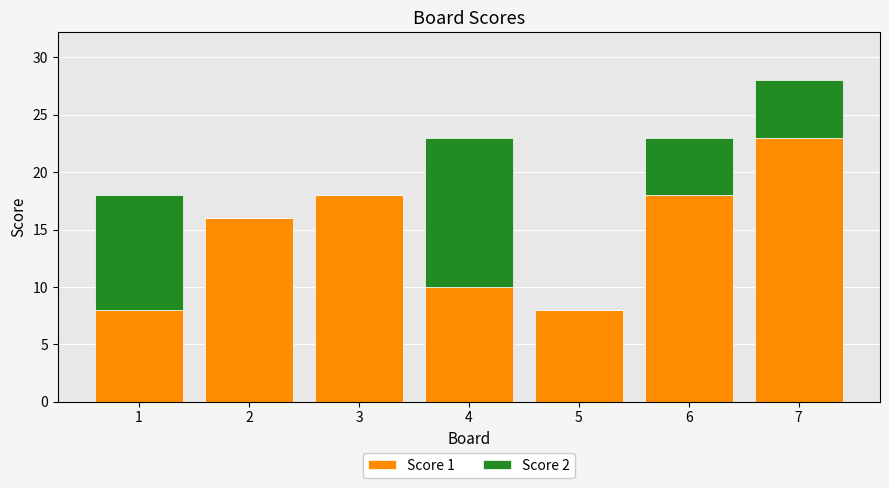

What is the total value across all series at 1?

18